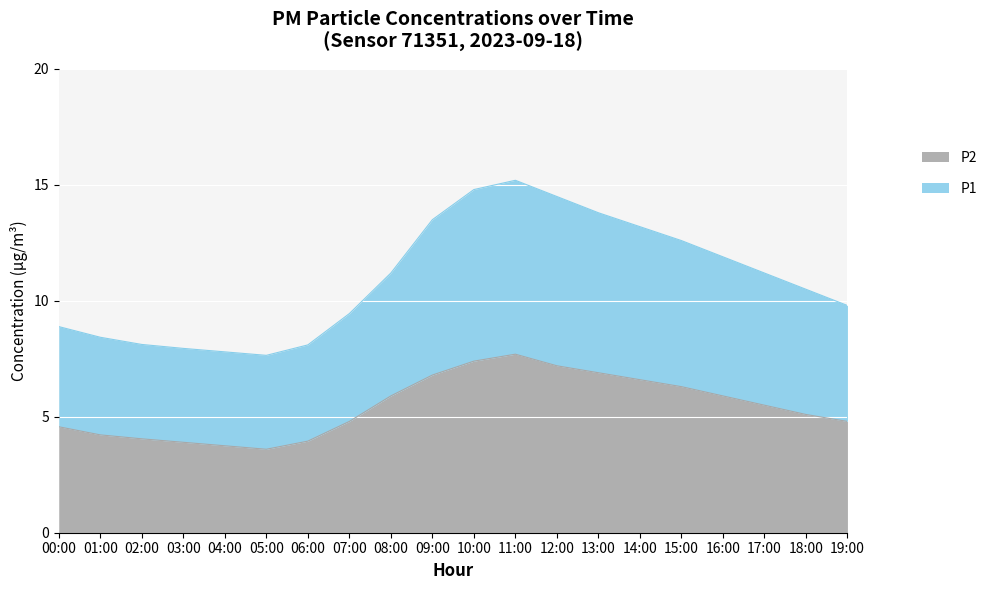

True or false: P1 has a value of 23.9 at 10:00.

False